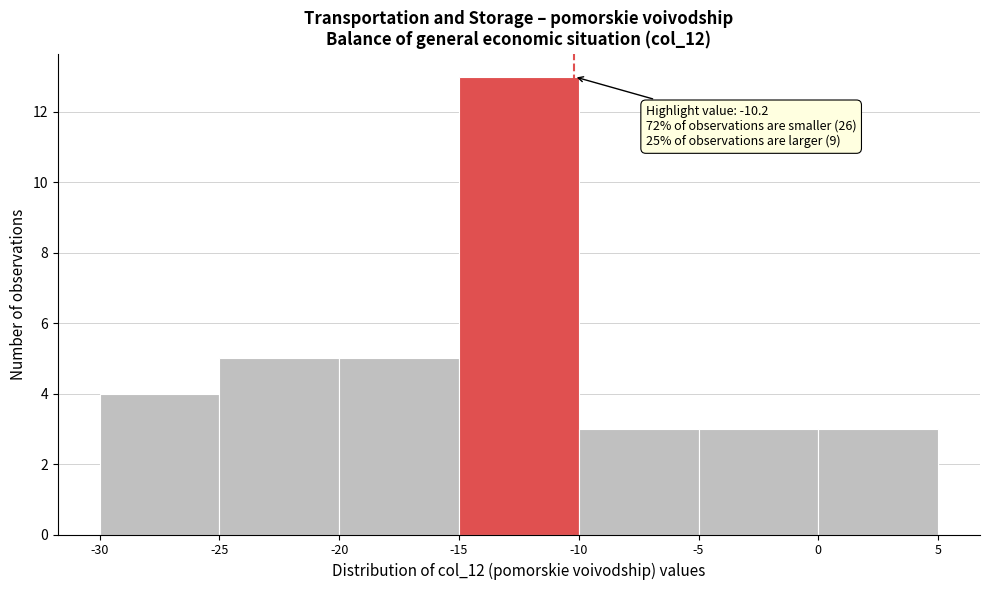

Which range on the x-axis has the tallest bar?

-15 to -10